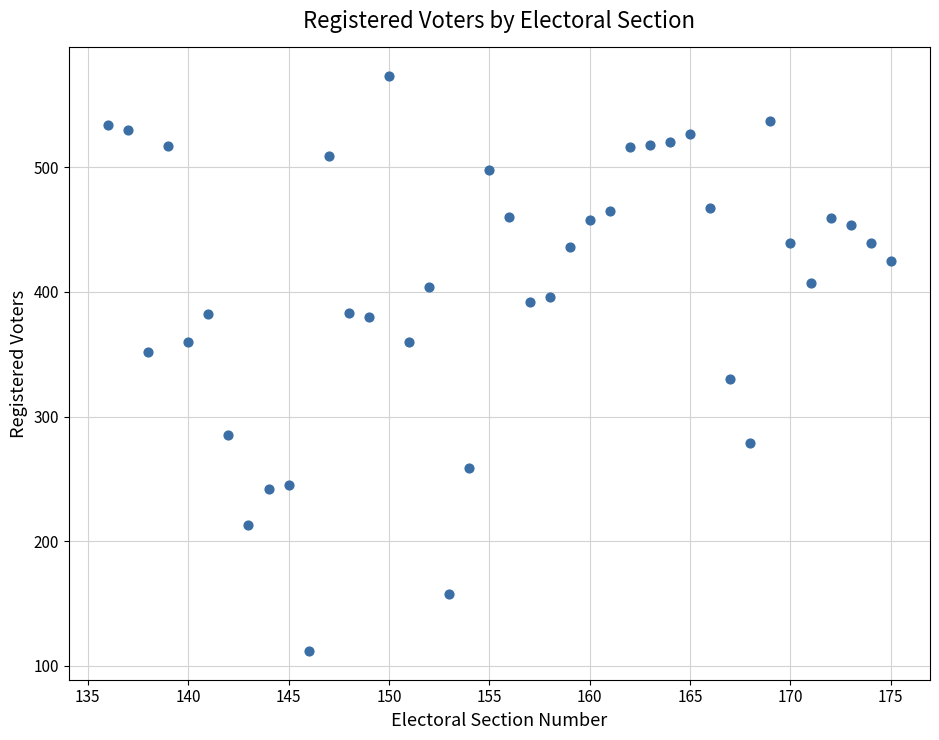

What is the range of Y values (max minus min)?

461